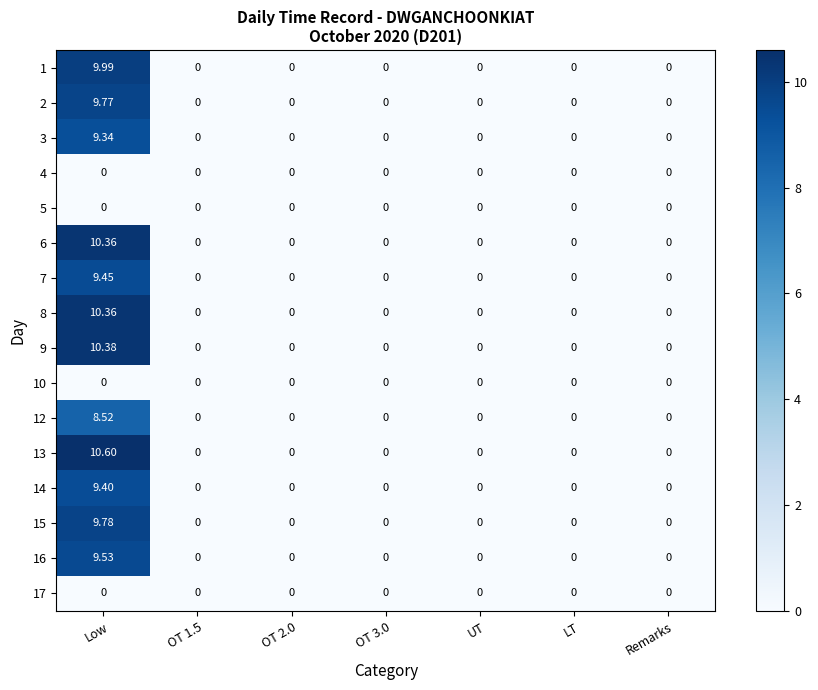

At how many categories does at least one series exceed 3?

1